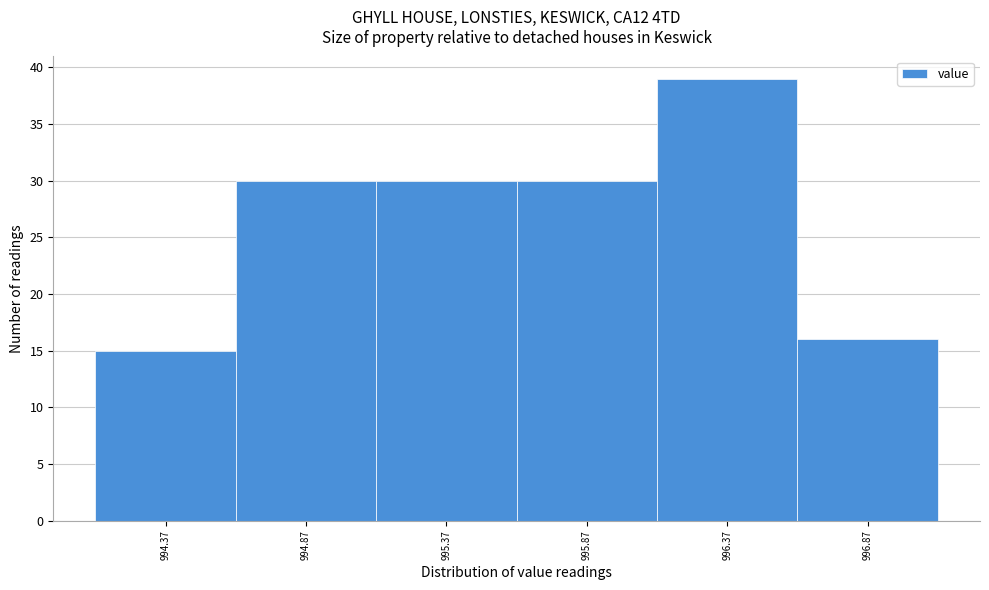

Reading left to right, list all the values displayed in this chart.

15	30	30	30	39	16